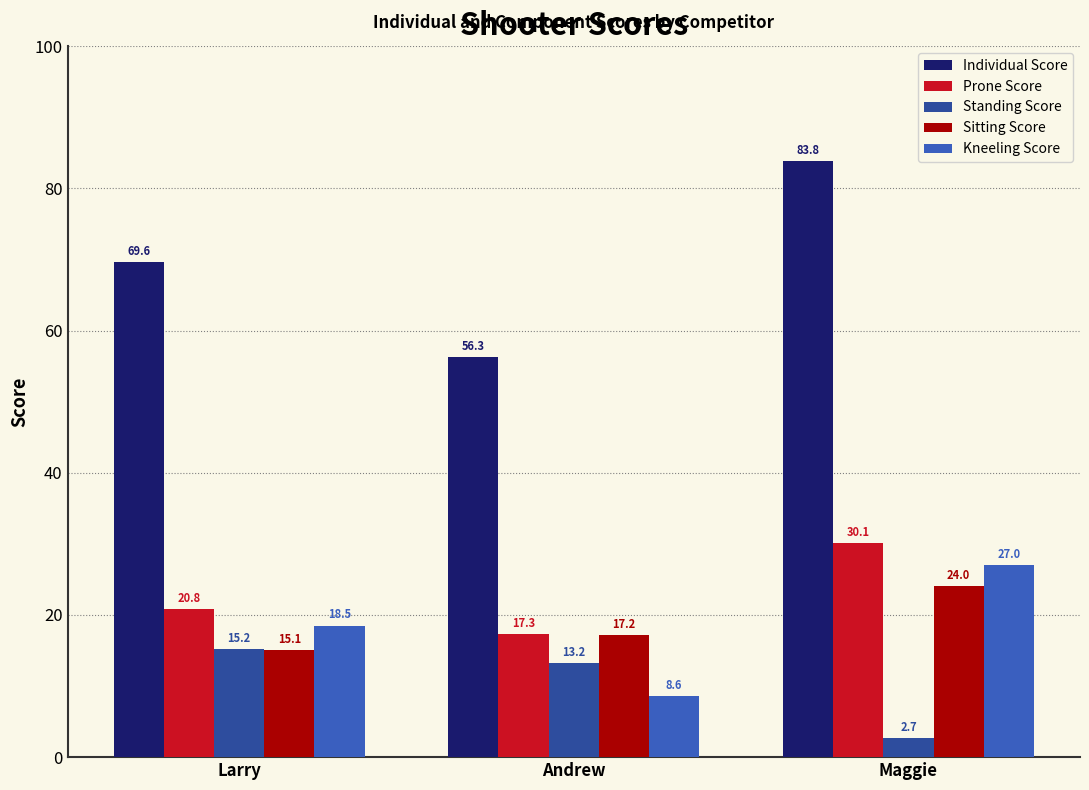

Which has a higher value, Andrew or Maggie?

Maggie